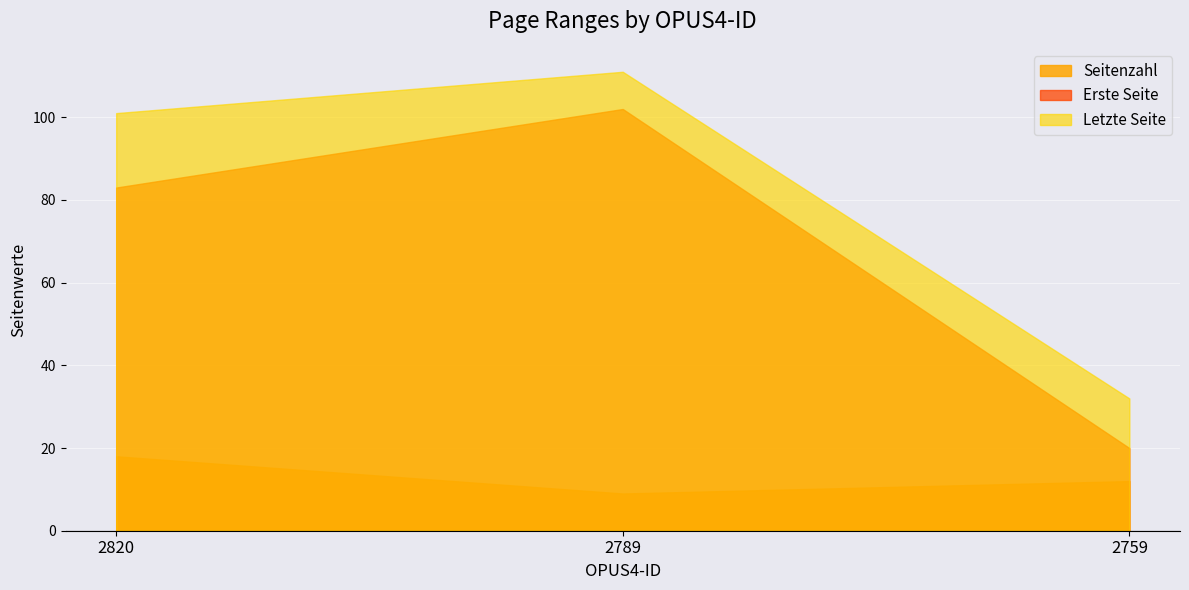

At which label does Seitenzahl first exceed 12?

2820